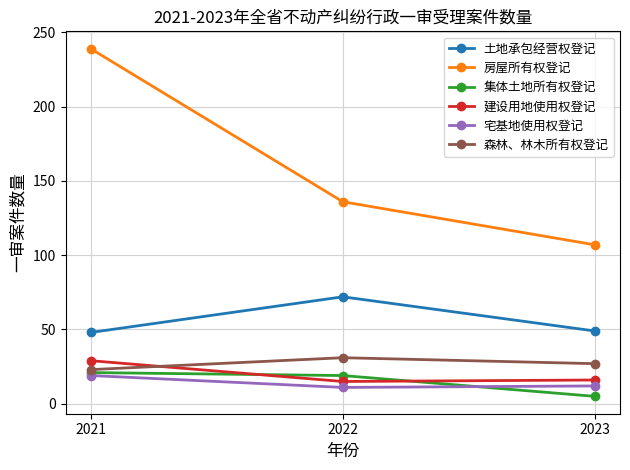

How many categories are shown in the chart?

3